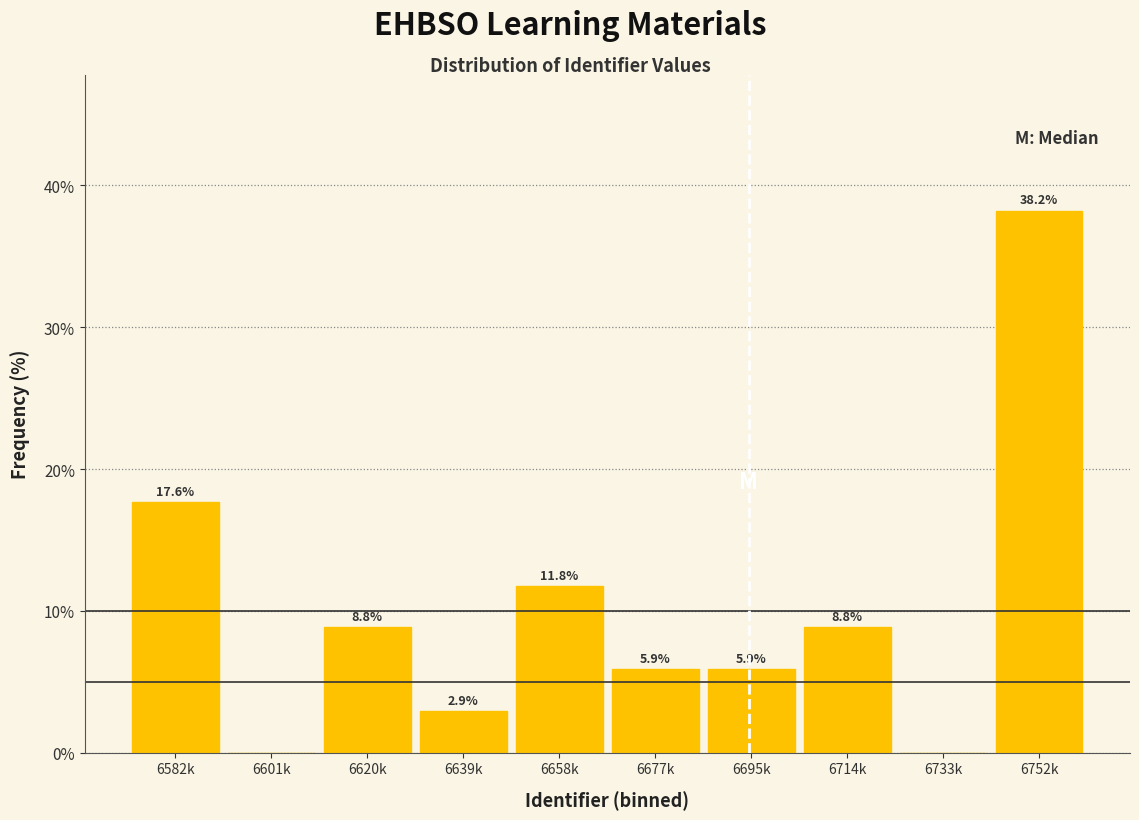

Reading left to right, extract all data points from this chart.

6582k=17.6	6601k=0.0	6620k=8.8	6639k=2.9	6658k=11.8	6677k=5.9	6695k=5.9	6714k=8.8	6733k=0.0	6752k=38.2